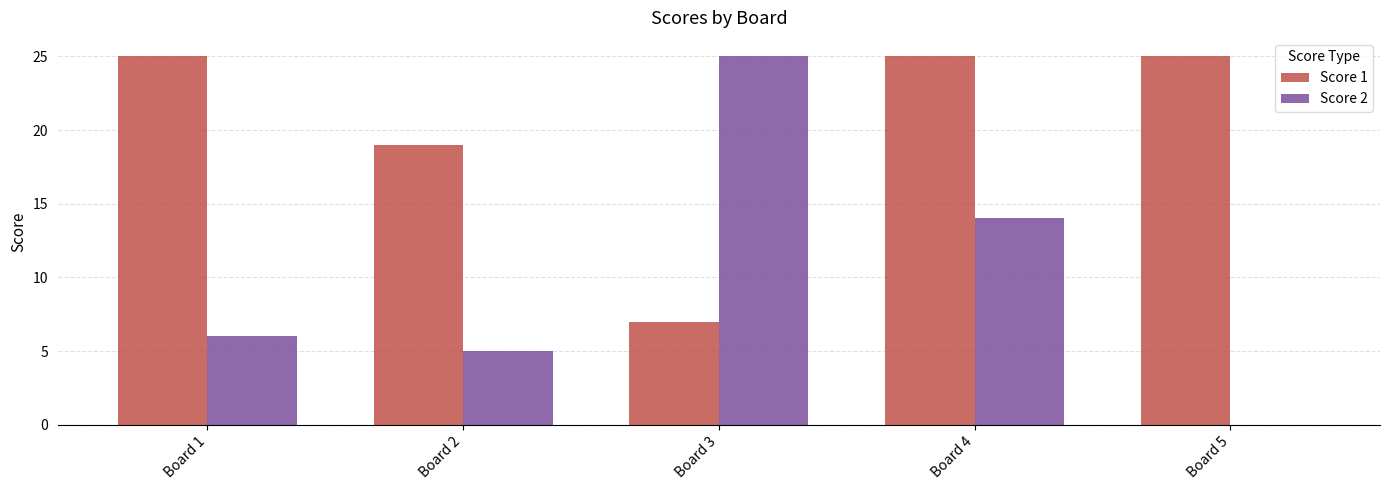

What is the total value across all series at Board 1?

31